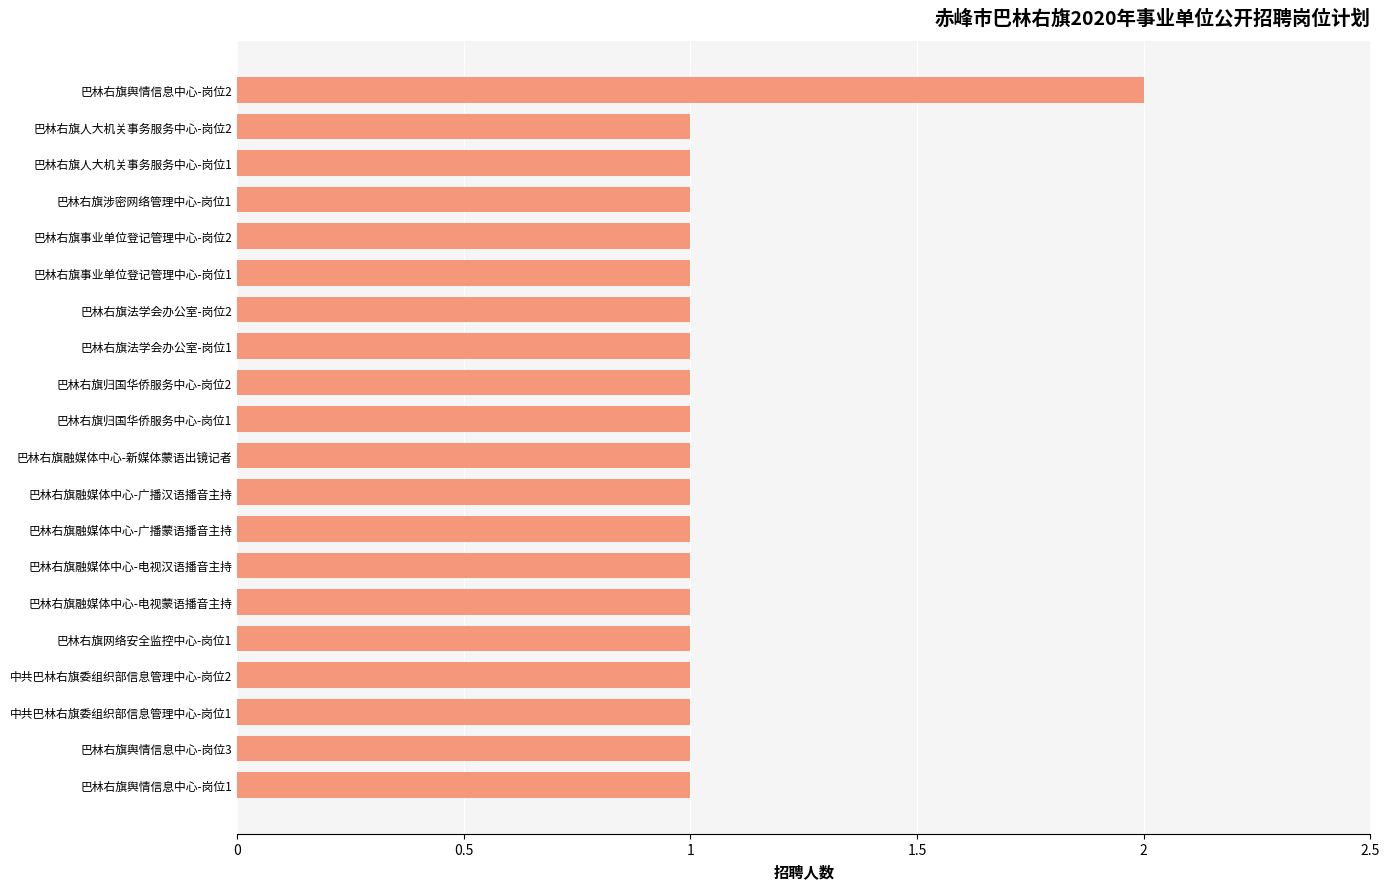

The chart shows a value of 1 at 巴林右旗人大机关事务服务中心-岗位2. True or false?

True